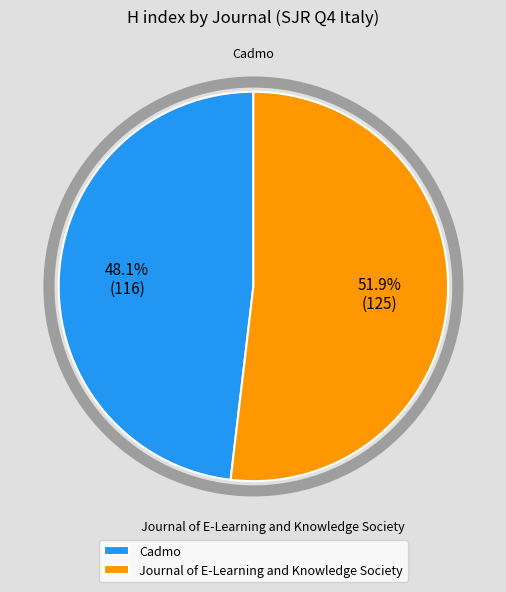

Count the number of slices in the pie.

2